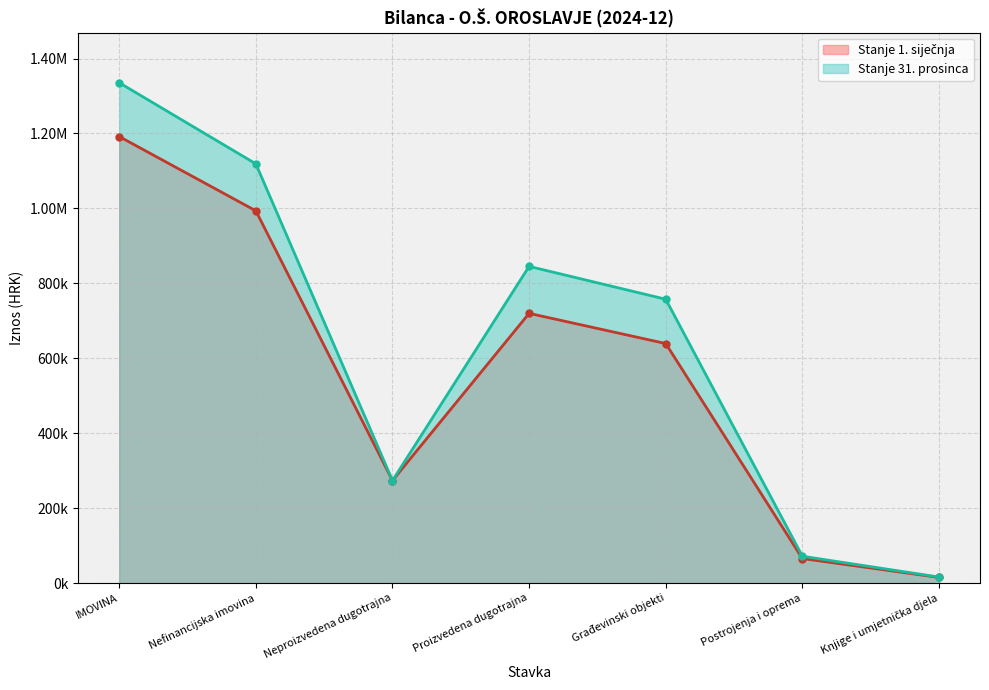

What is the difference between the highest and lowest values at Knjige i umjetnička djela?

1045.1